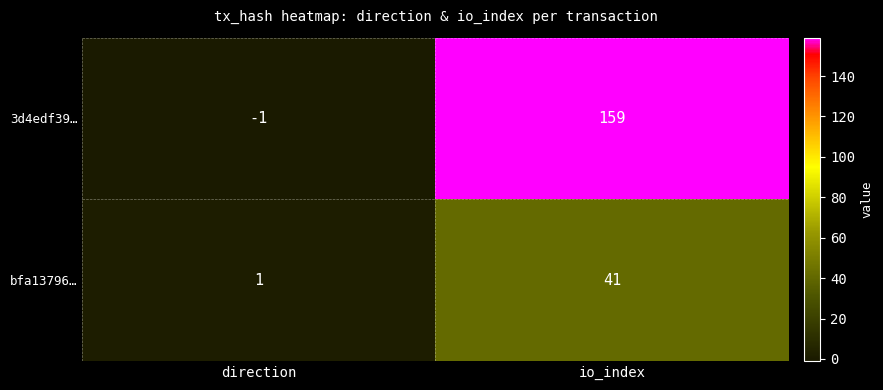

Read the bfa13796… value at io_index, to the nearest 5.

40